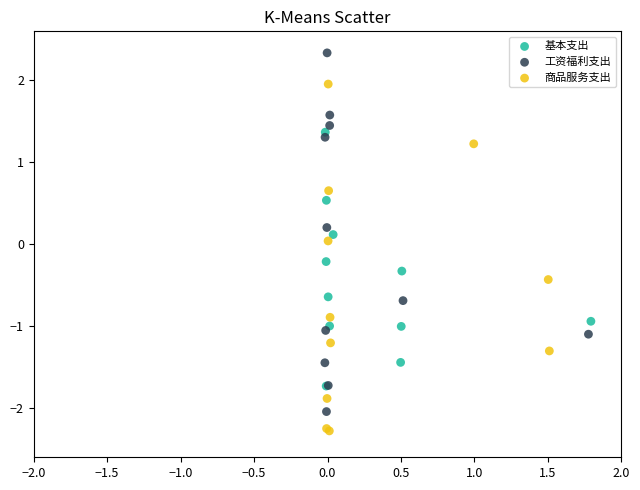

Which series contains the lowest Y value?

商品服务支出